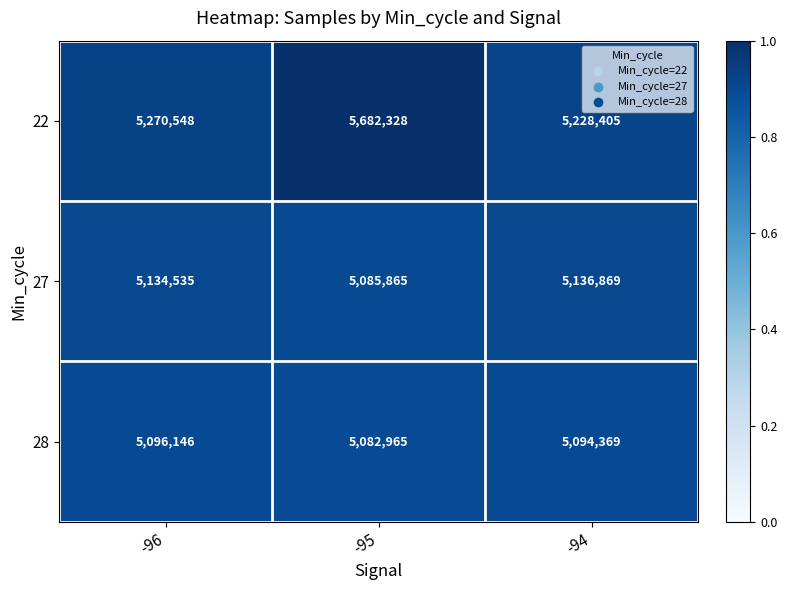

What is the spread (max minus min) of values at -94?

134036